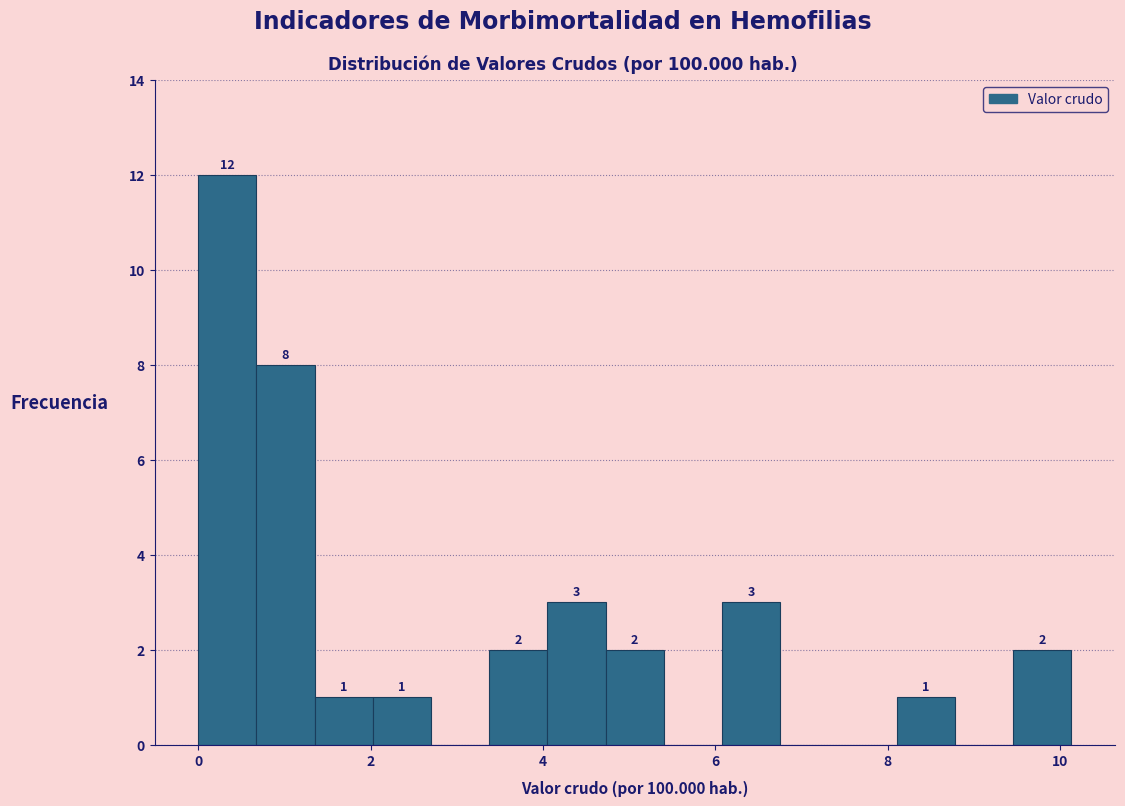

Around what value on the x-axis is the tallest bar? Give the approximate position of its centre, as read against the axis.

0.4